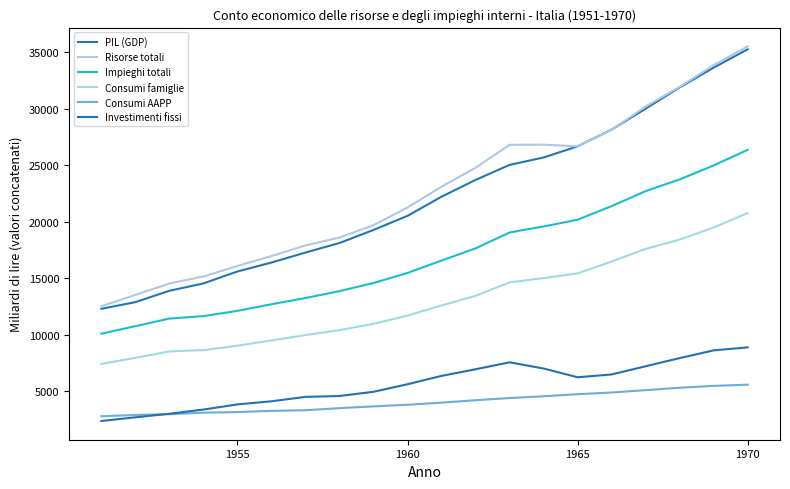

Where is Investimenti fissi nearest to the value 5639?

1960